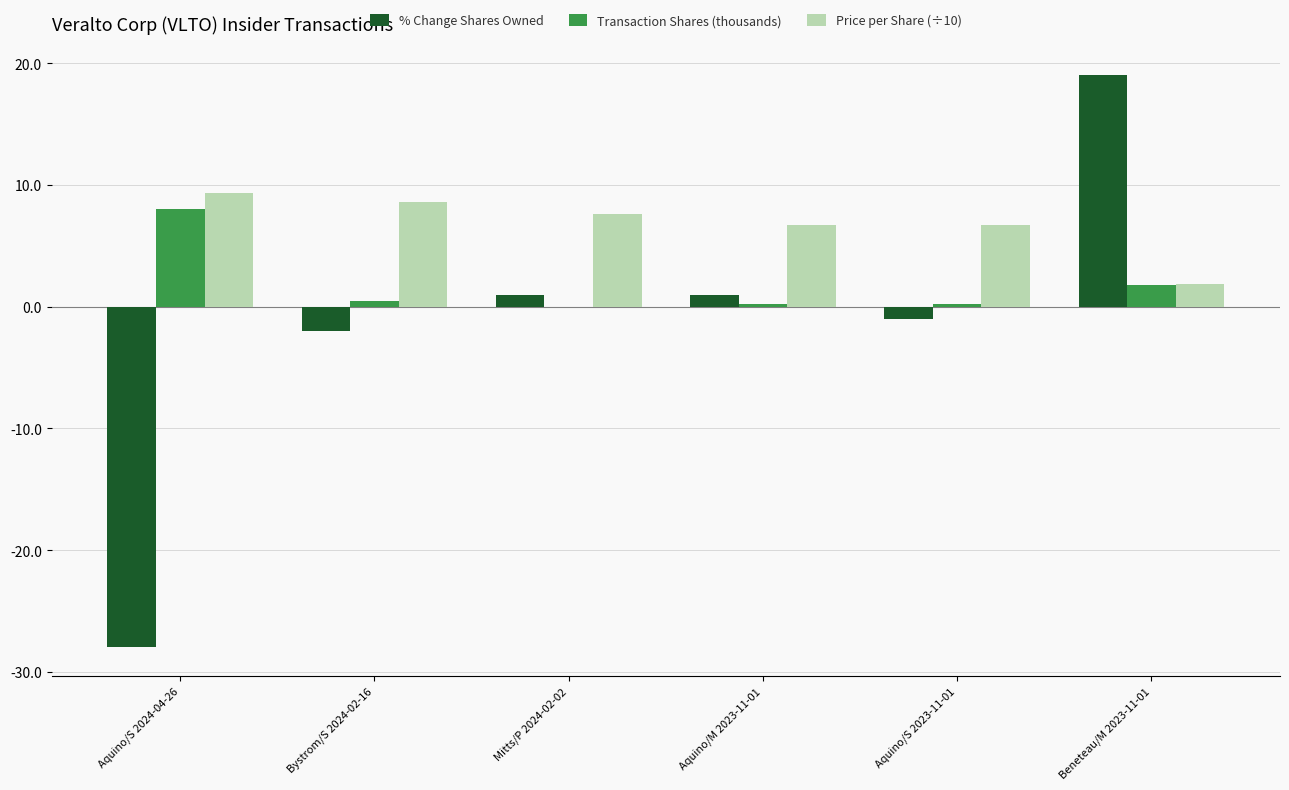

True or false: Price per Share (÷10) has a value of 3.8 at Aquino/S 2024-04-26.

False